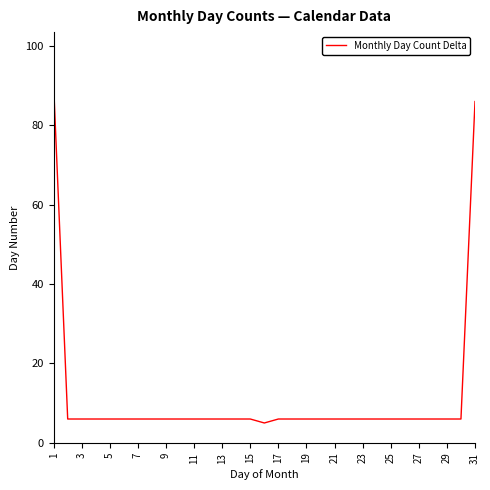

What is the maximum value shown in the chart?

90